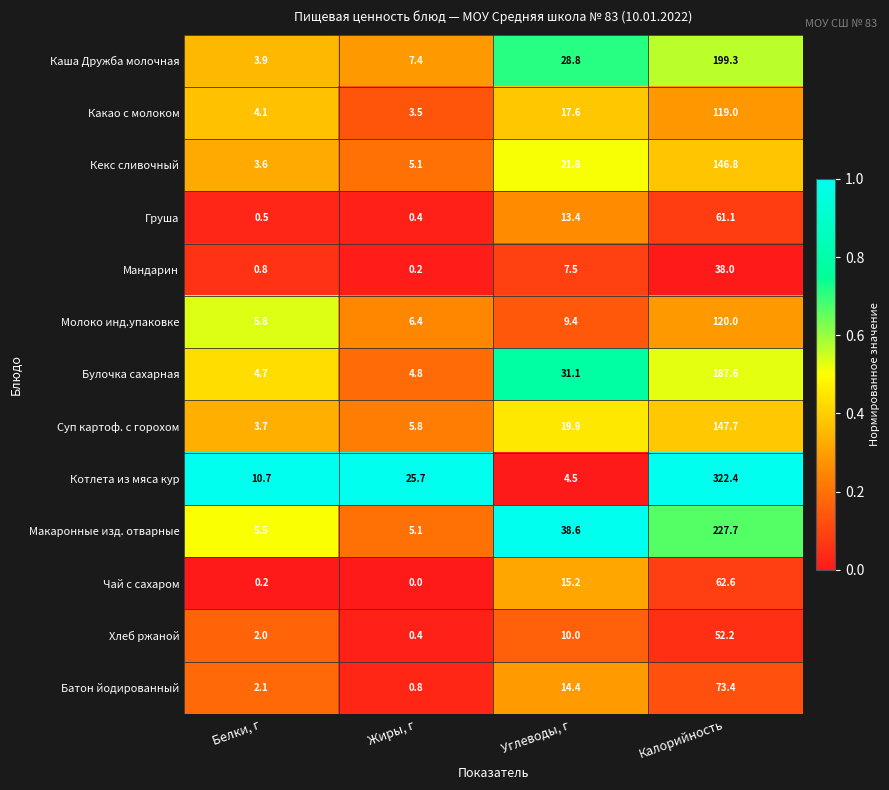

What is the spread (max minus min) of values at Белки, г?

10.5